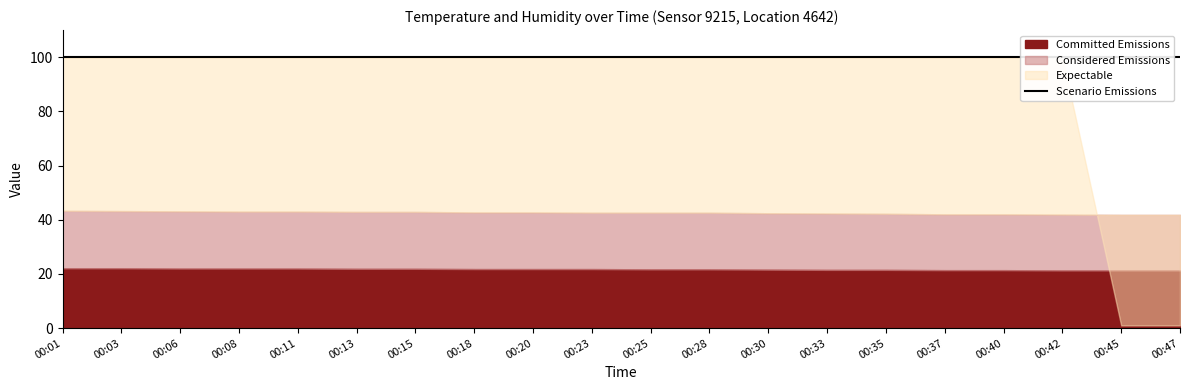

The Scenario Emissions series shows 99.9 at 00:06. True or false?

True